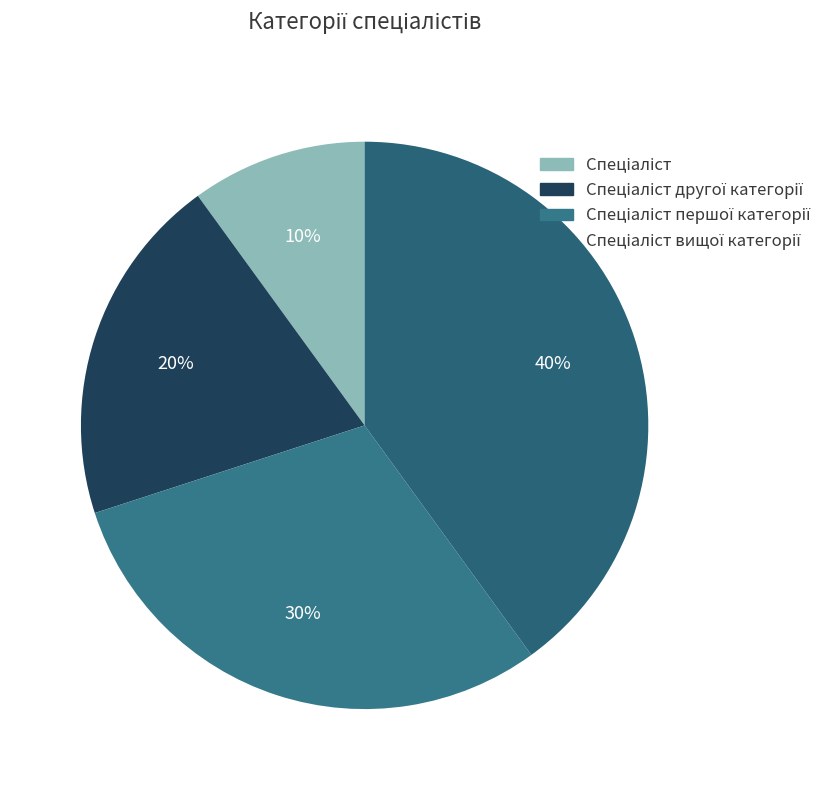

How many slices are in this pie chart?

4